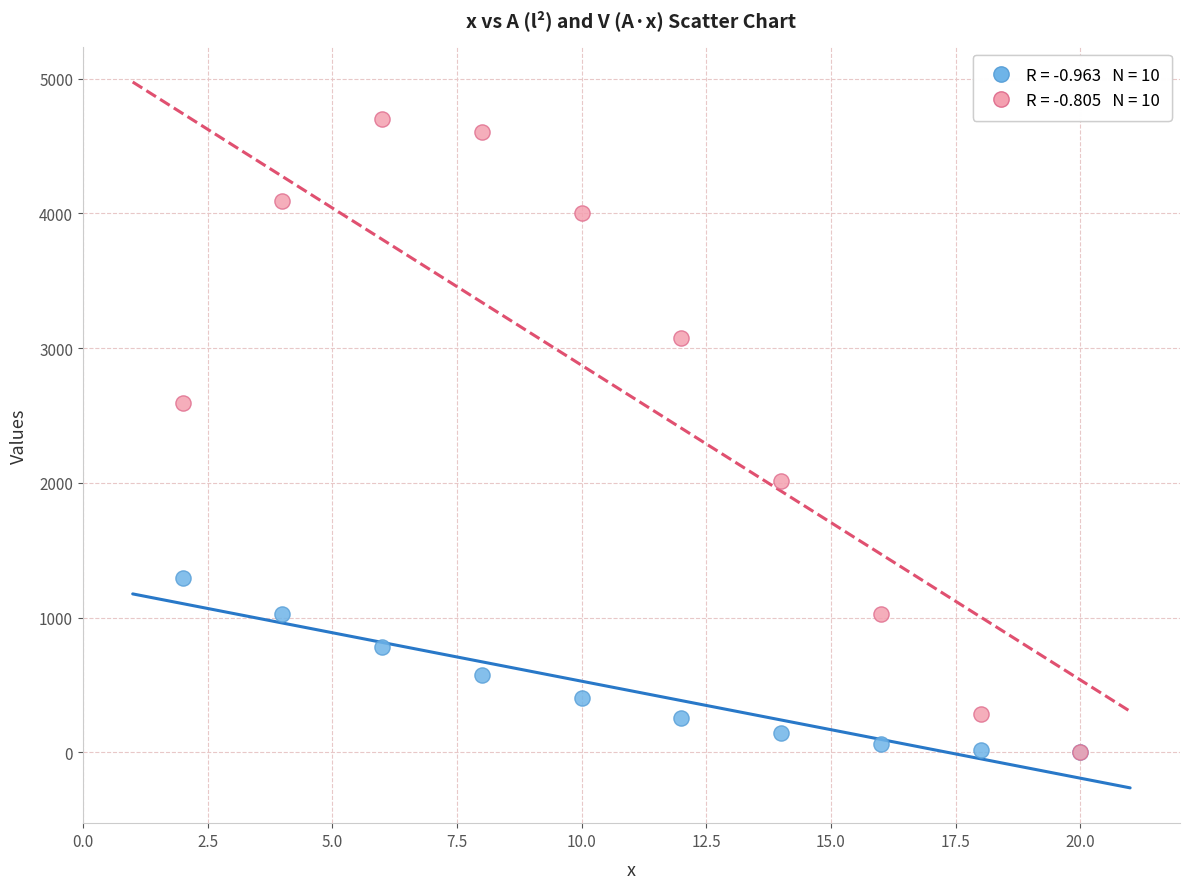

Across all series, what Y value is closest to 2352?

2592